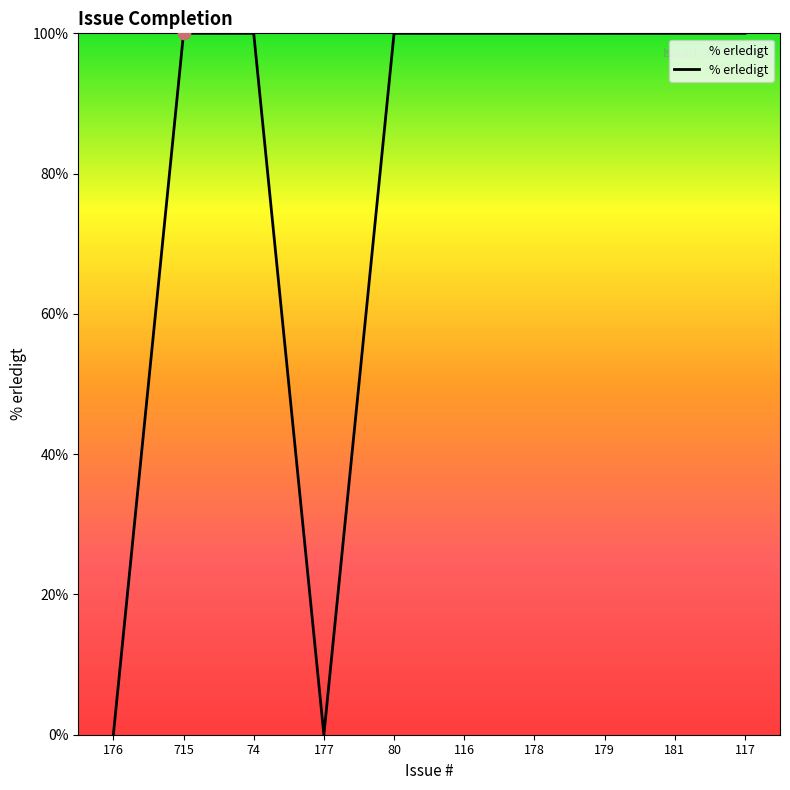

What is the change in value from 715 to 177?

-100